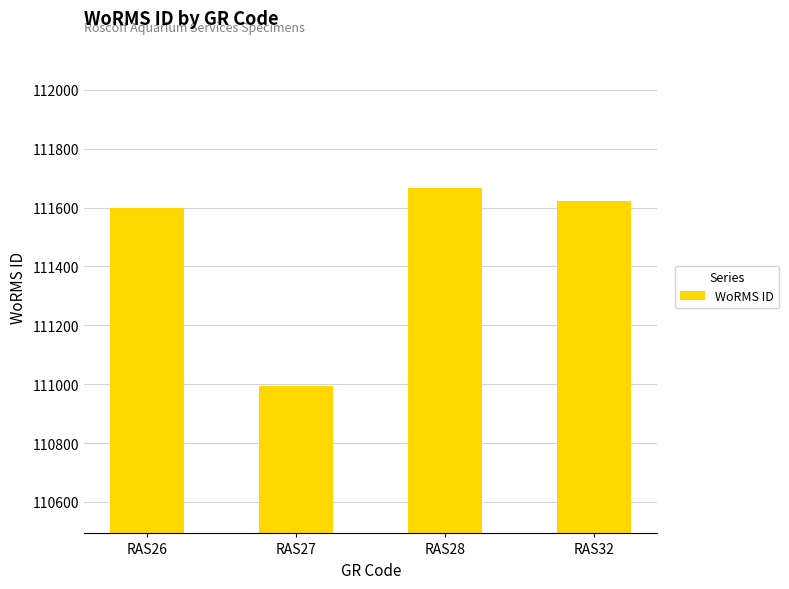

What is the greatest value displayed?

111667